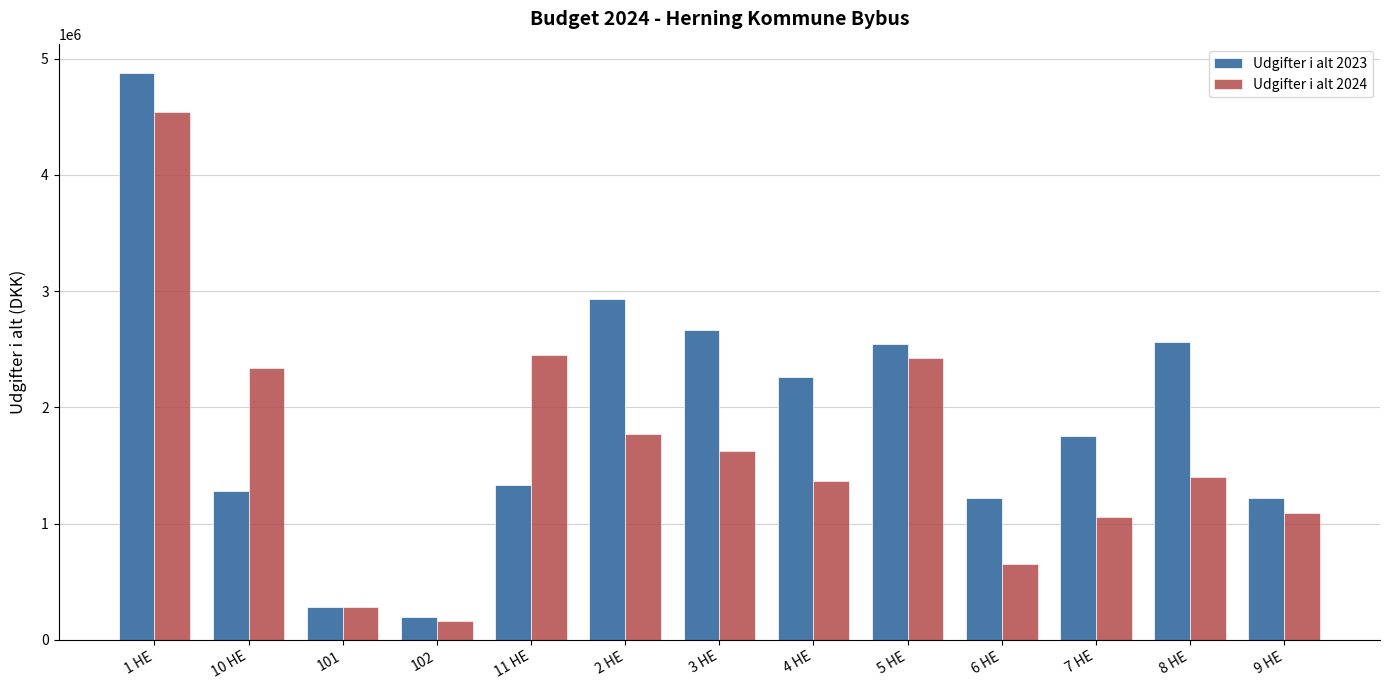

Which series changed the most between 101 and 6 HE?

Udgifter i alt 2023